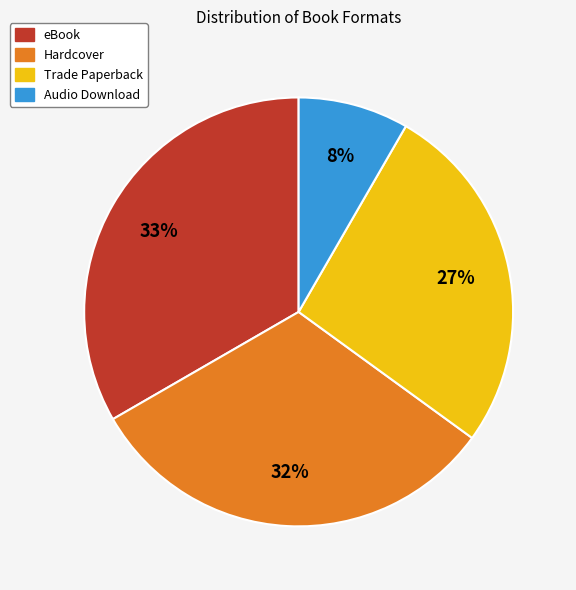

Which has a higher value, Hardcover or Trade Paperback?

Hardcover